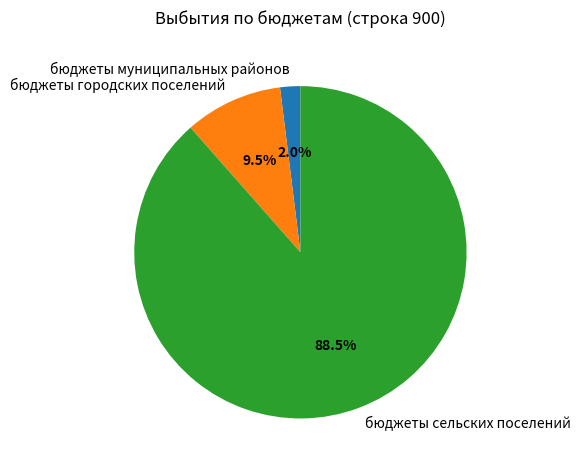

Count the number of slices in the pie.

3